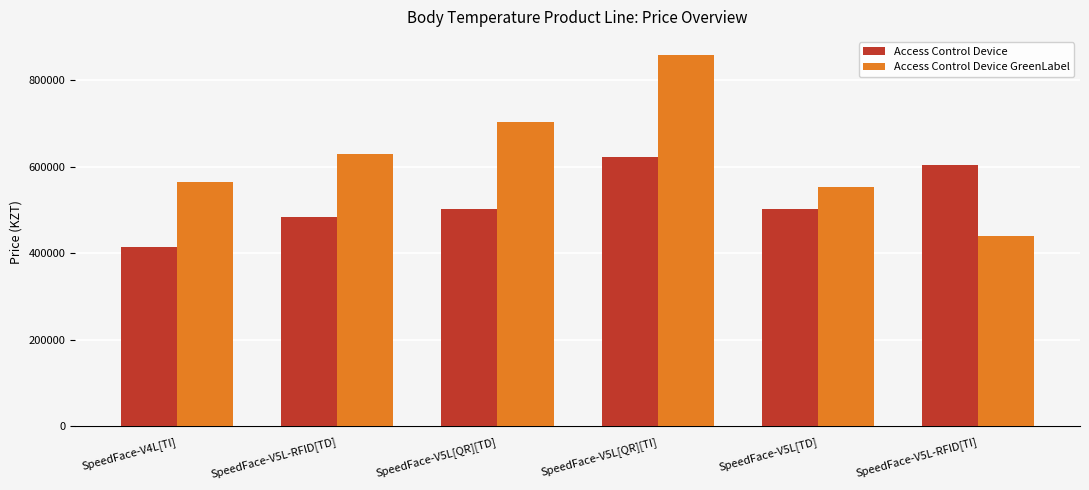

Is the value of Access Control Device at SpeedFace-V5L[TD] greater than the value of Access Control Device GreenLabel at SpeedFace-V5L-RFID[TI]?

Yes